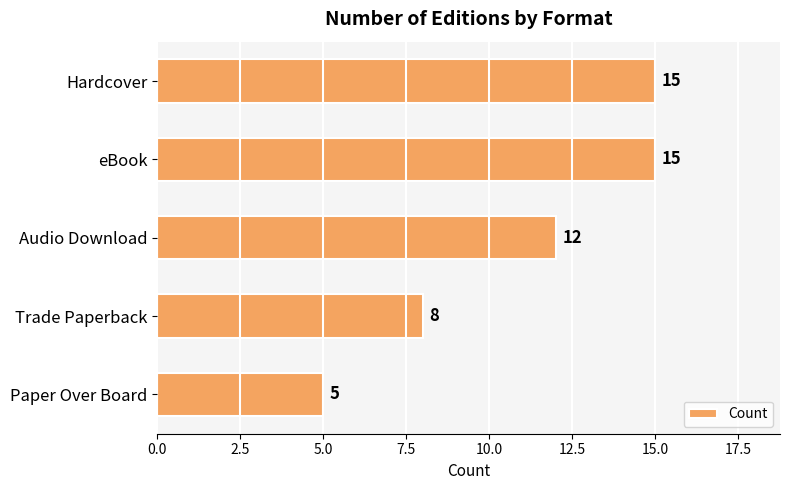

How many values are between 8 and 15?

4